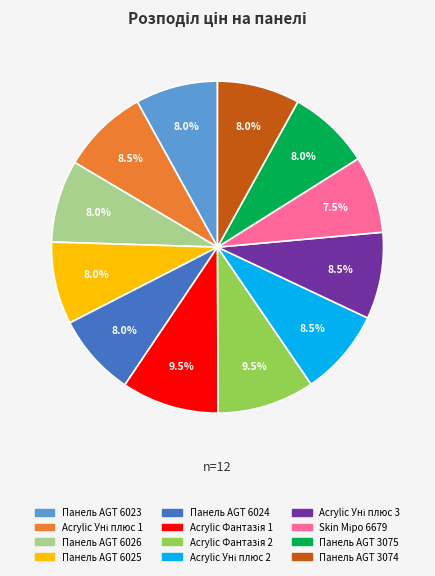

Count the number of slices in the pie.

12